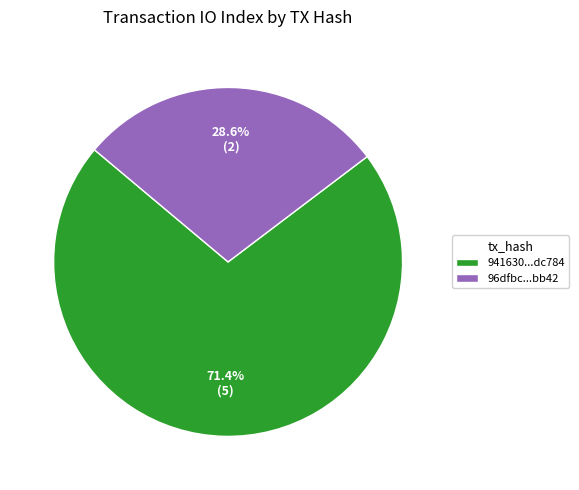

Does 941630...dc784 represent more than half of the total?

Yes